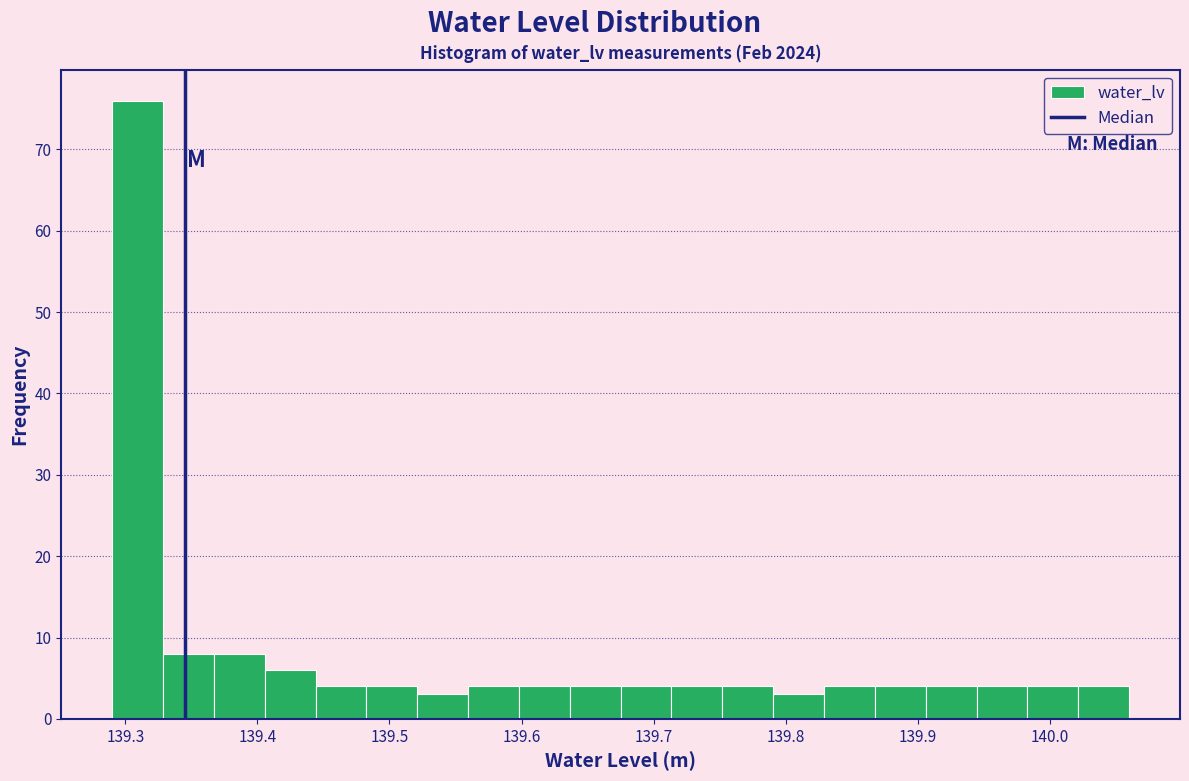

Around what value on the x-axis is the tallest bar? Give the approximate position of its centre, as read against the axis.

139.31